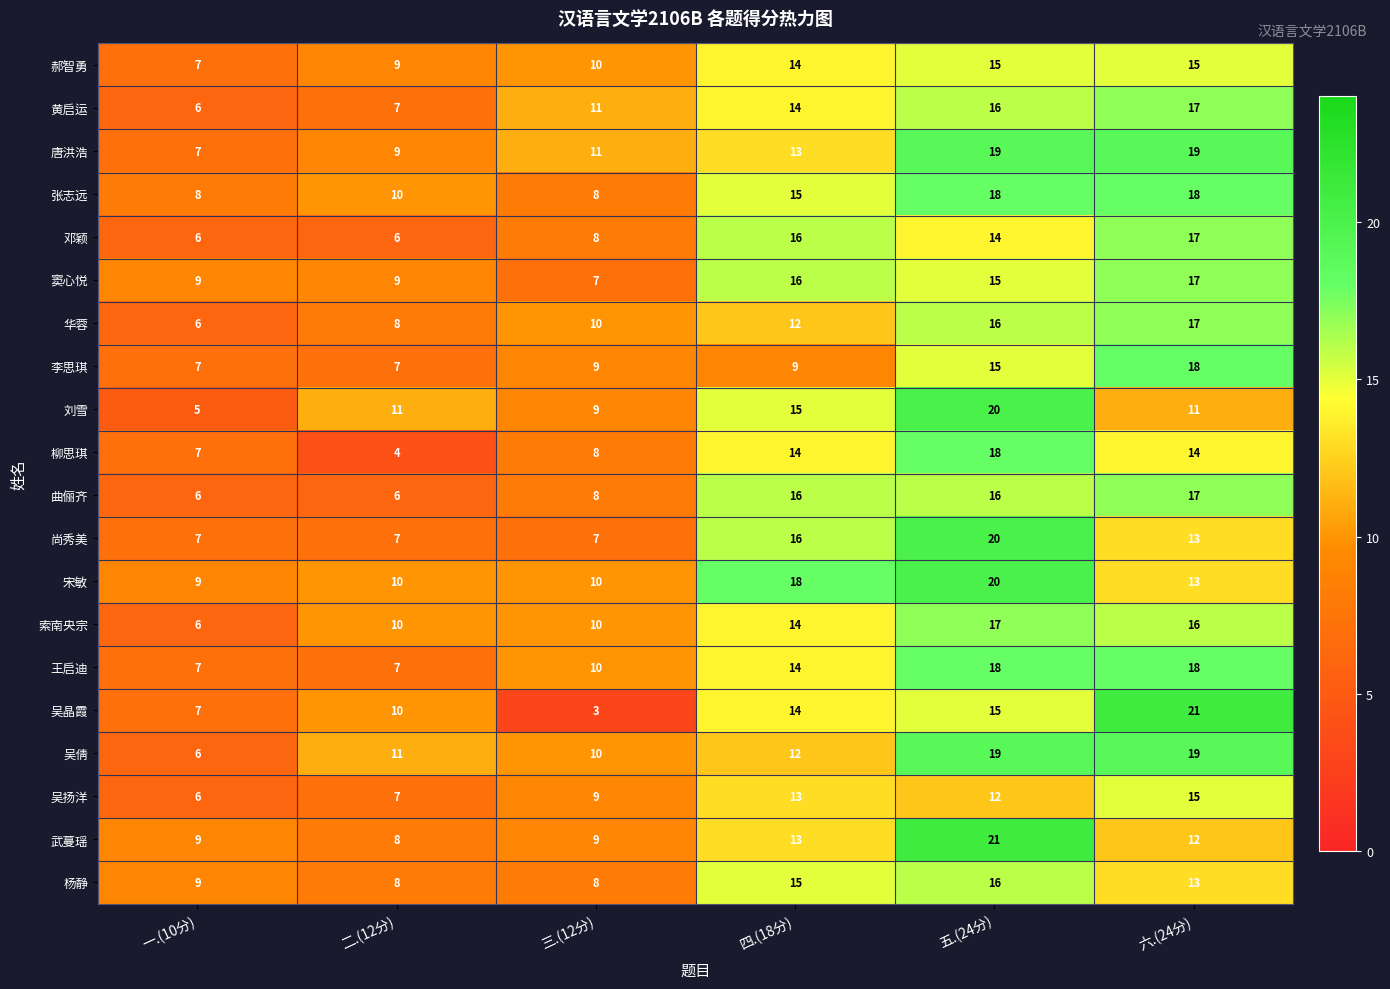

What is the maximum value shown in the chart?

21